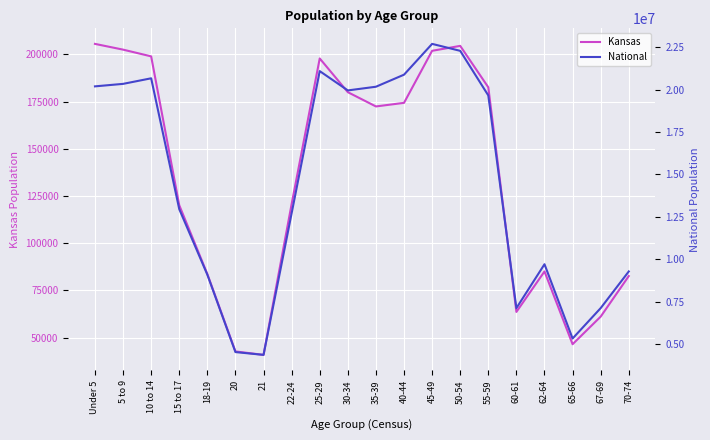

What is the difference between the maximum and minimum values in the Kansas series?

164561